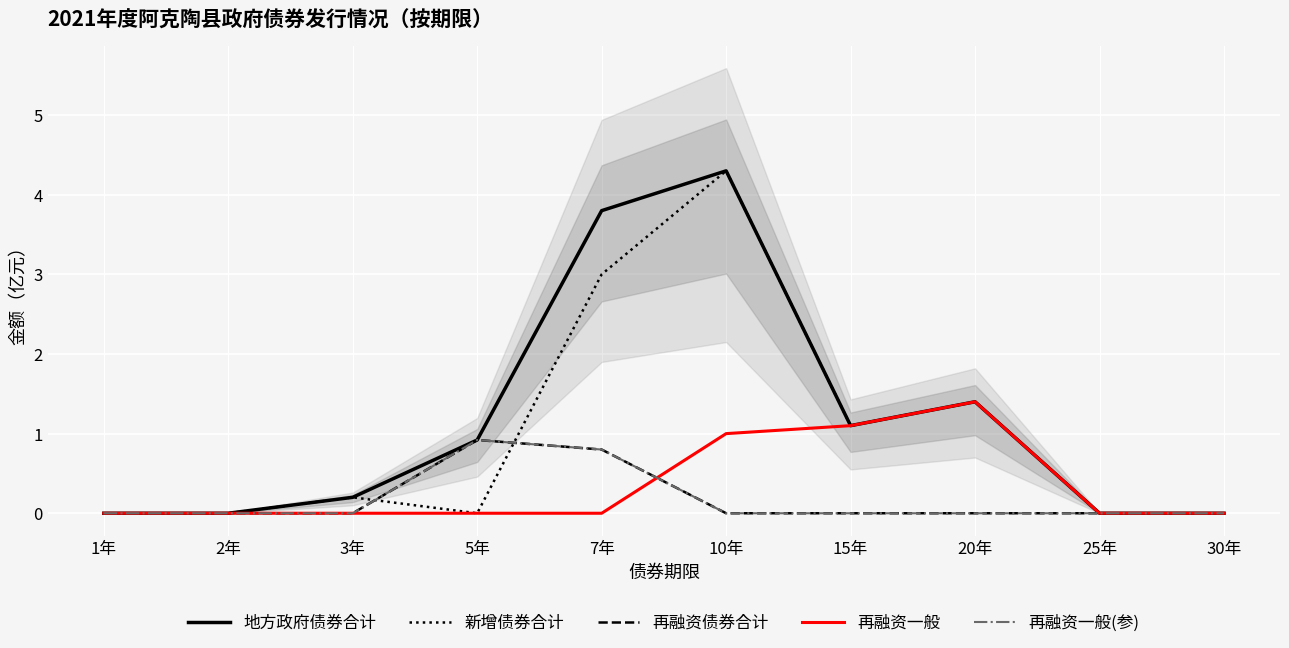

At how many categories does at least one series exceed 3?

2